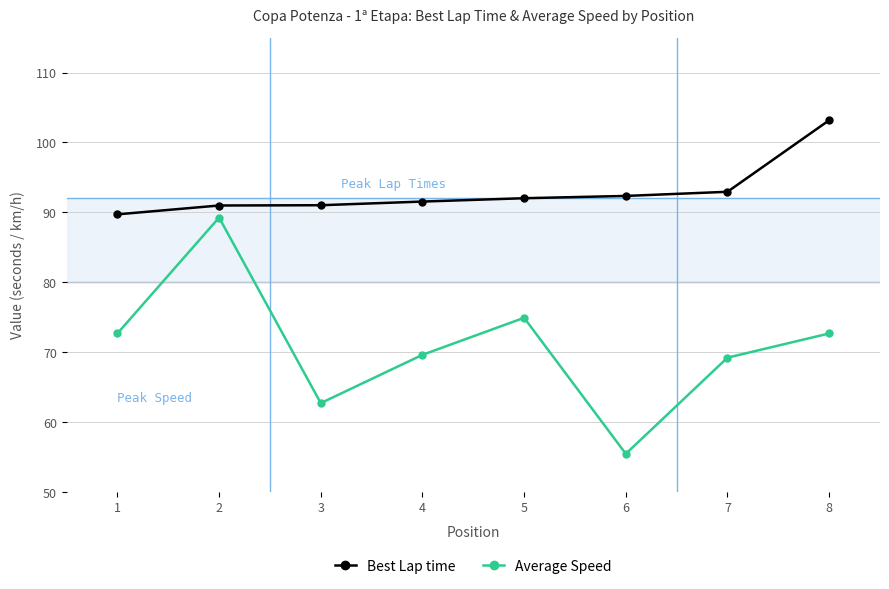

Where is Best Lap time nearest to the value 96?

7